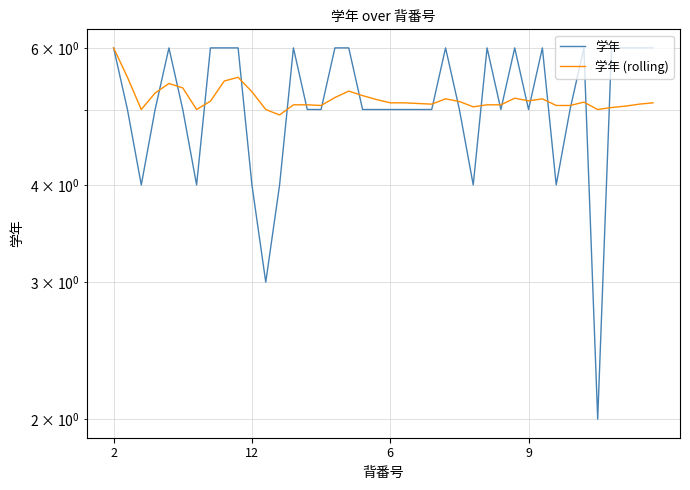

Which category has the highest value in the 学年 series?

2